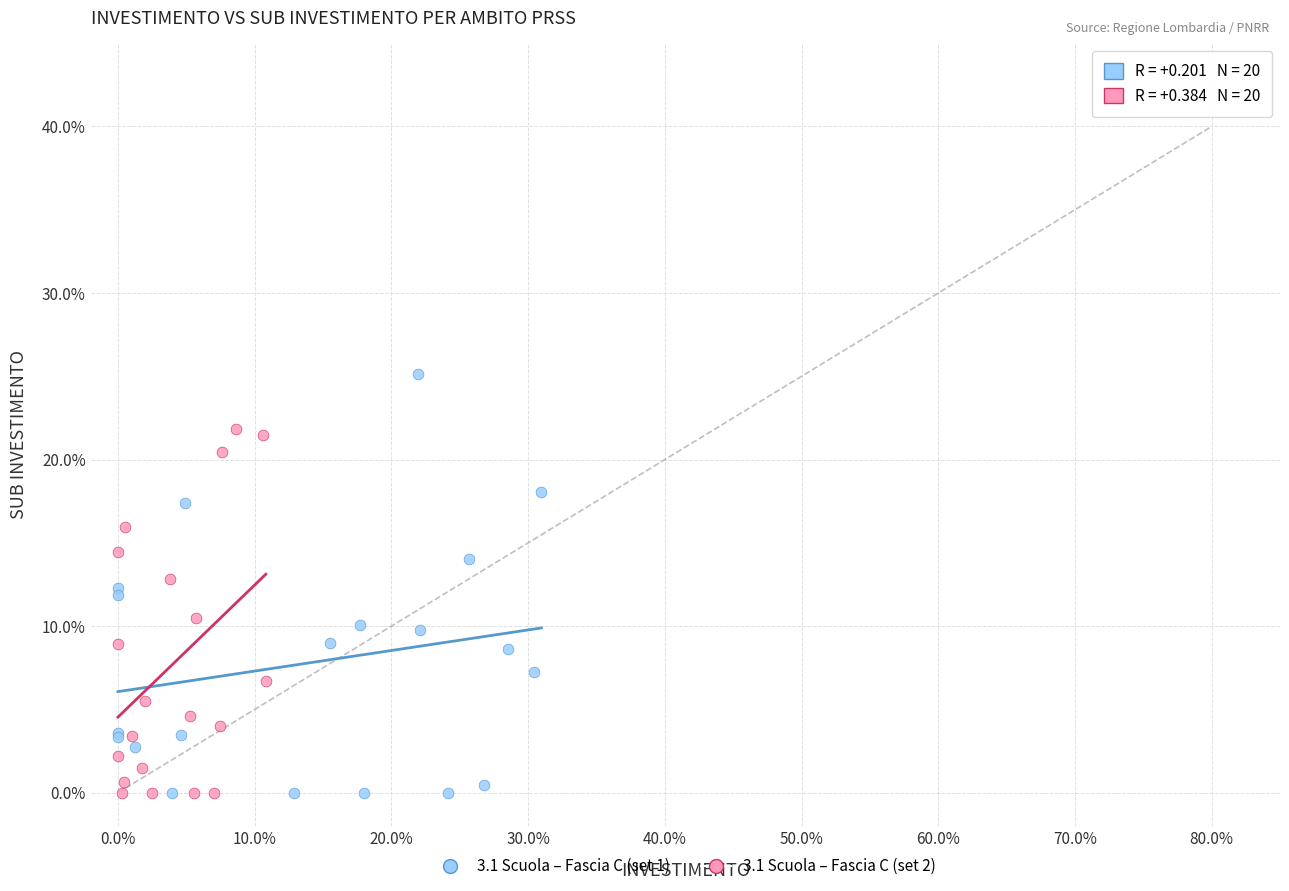

What are all the series names shown in the legend?

3.1 Scuola – Fascia C (set 1), 3.1 Scuola – Fascia C (set 2)